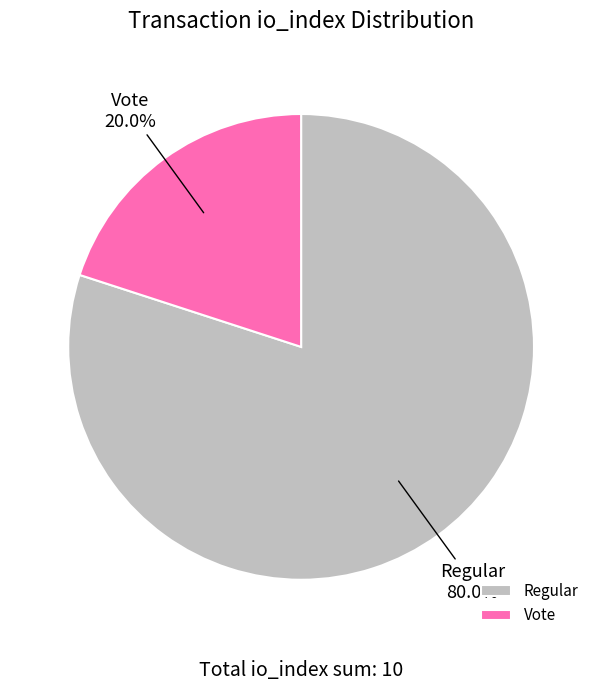

Which slice is the smallest?

Vote